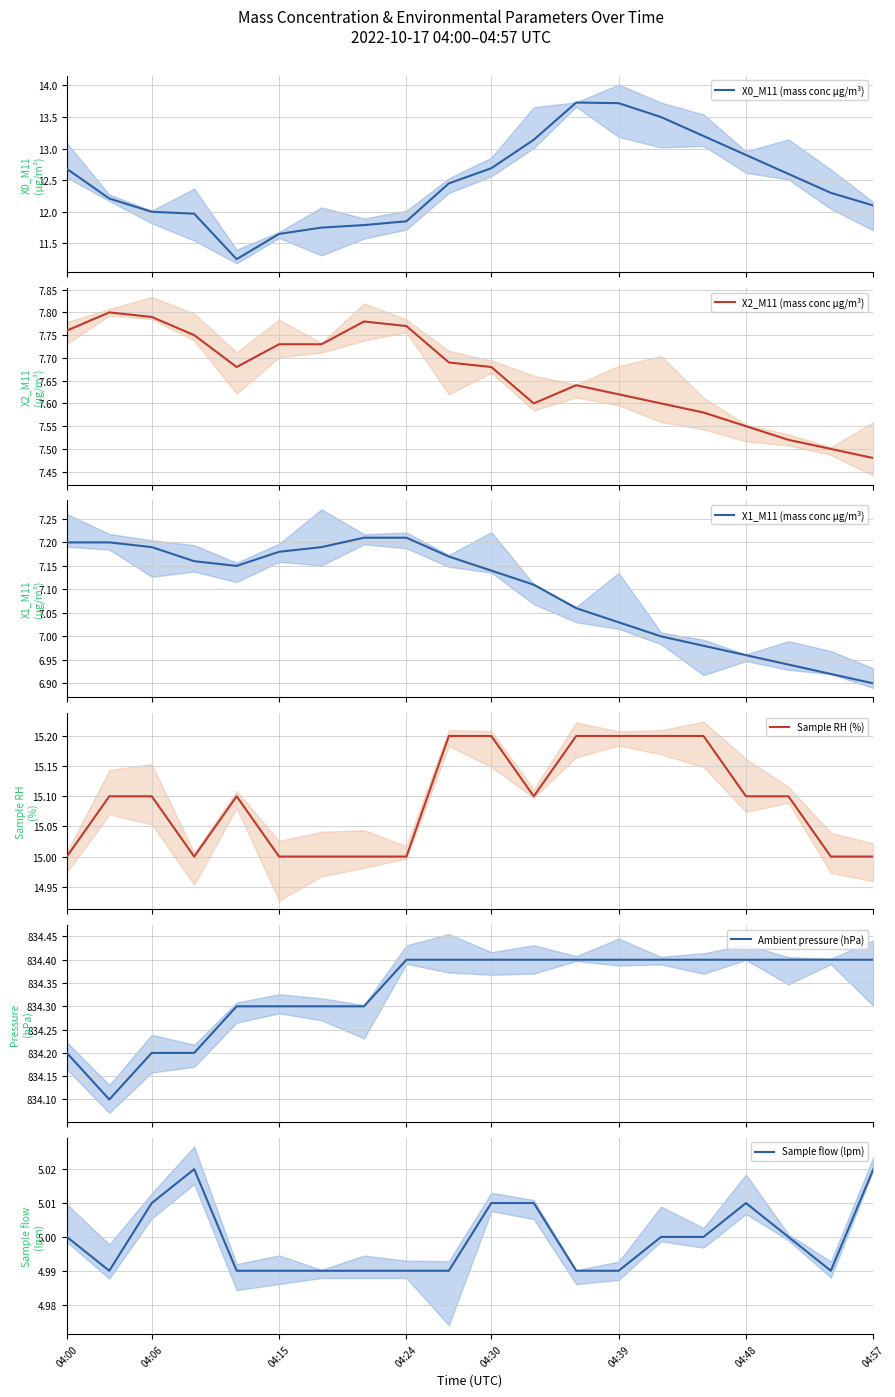

What is the maximum value shown in the chart?

834.4